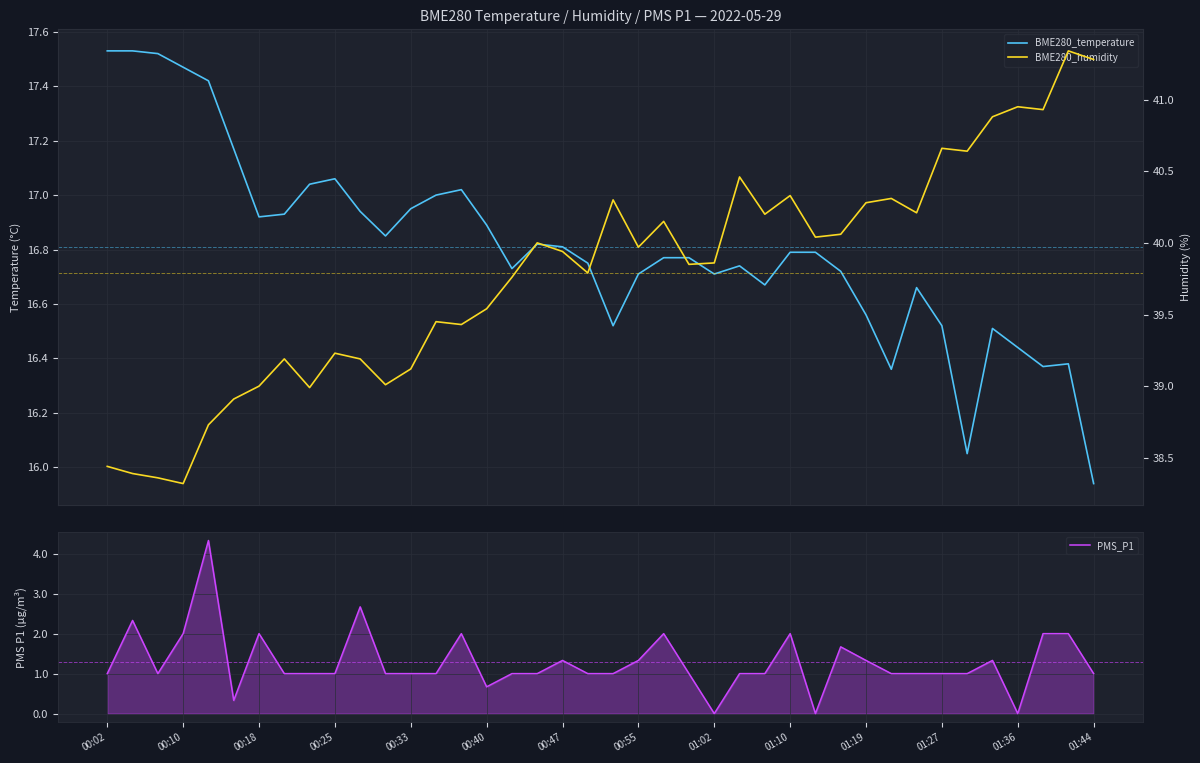

Reading left to right, transcribe all the data shown in this chart.

BME280_temperature: 17.5	17.5	17.5	17.5	17.4	17.2	16.9	16.9	17.0	17.1	16.9	16.9	16.9	17.0	17.0	16.9	16.7	16.8	16.8	16.8	16.5	16.7	16.8	16.8	16.7	16.7	16.7	16.8	16.8	16.7	16.6	16.4	16.7	16.5	16.1	16.5	16.4	16.4	16.4	15.9
PMS_P1: 1.0	2.3	1.0	2.0	4.3	0.3	2.0	1.0	1.0	1.0	2.7	1.0	1.0	1.0	2.0	0.7	1.0	1.0	1.3	1.0	1.0	1.3	2.0	1.0	0.0	1.0	1.0	2.0	0.0	1.7	1.3	1.0	1.0	1.0	1.0	1.3	0.0	2.0	2.0	1.0
BME280_humidity: 38.4	38.4	38.4	38.3	38.7	38.9	39.0	39.2	39.0	39.2	39.2	39.0	39.1	39.5	39.4	39.5	39.8	40.0	39.9	39.8	40.3	40.0	40.1	39.9	39.9	40.5	40.2	40.3	40.0	40.1	40.3	40.3	40.2	40.7	40.6	40.9	41.0	40.9	41.3	41.3